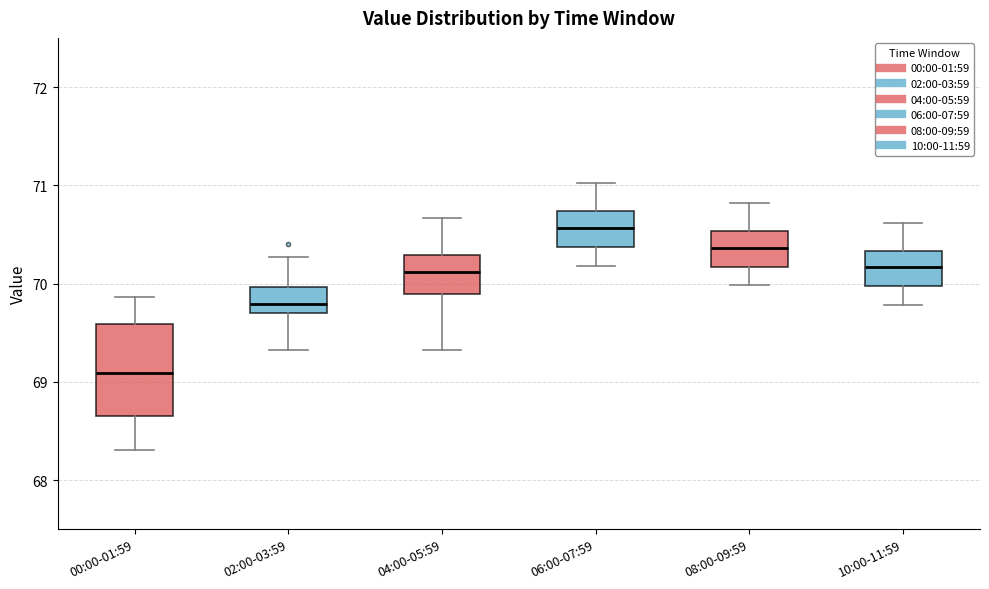

Reading left to right, transcribe this box plot: for each box, give where its median line is, the range the box spans, and where its two whiskers end, as read against the y-axis. The values are not printed on the chart, so give them approximately, as read against the axis.

00:00-01:59: median 69.1, box 68.7 to 69.6, whiskers 68.3 to 69.9
02:00-03:59: median 69.8, box 69.7 to 70.0, whiskers 69.3 to 70.3
04:00-05:59: median 70.1, box 69.9 to 70.3, whiskers 69.3 to 70.7
06:00-07:59: median 70.6, box 70.4 to 70.7, whiskers 70.2 to 71.0
08:00-09:59: median 70.4, box 70.2 to 70.5, whiskers 70.0 to 70.8
10:00-11:59: median 70.2, box 70.0 to 70.3, whiskers 69.8 to 70.6